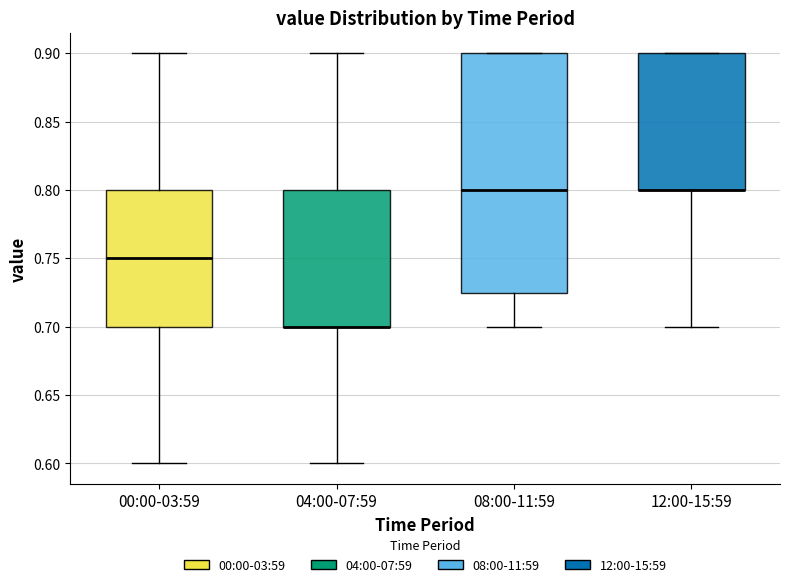

Where does the median line of the box for 08:00-11:59 sit on the y-axis? The values are not printed on the chart, so give them approximately, as read against the axis.

0.800